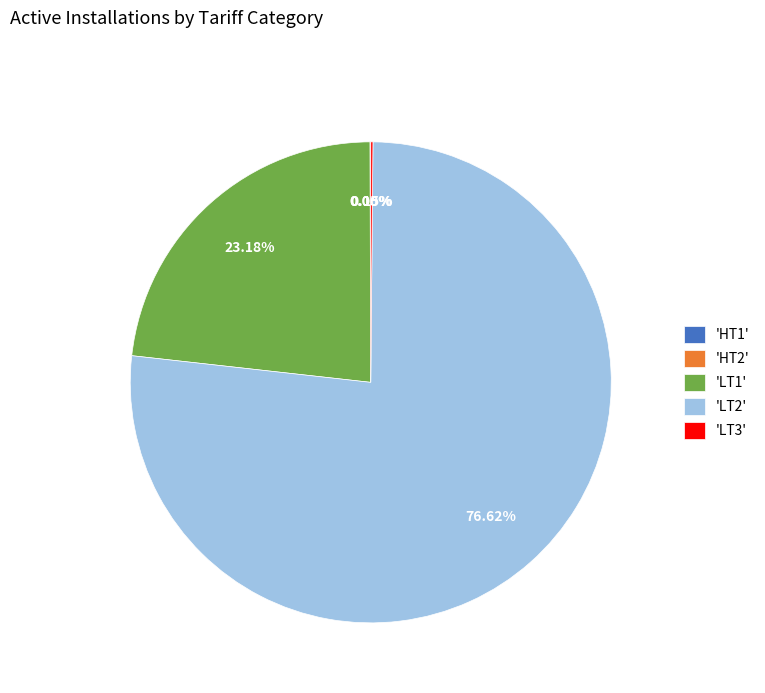

Which slice represents more than half of the pie?

'LT2'